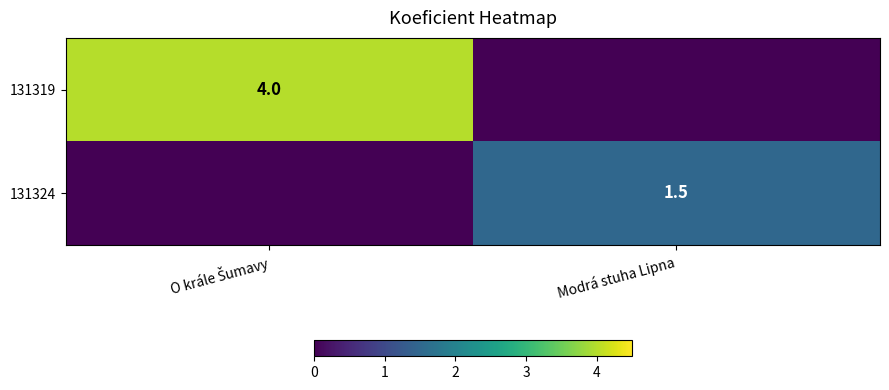

Is it true that 131324 equals 2.1 at Modrá stuha Lipna?

False